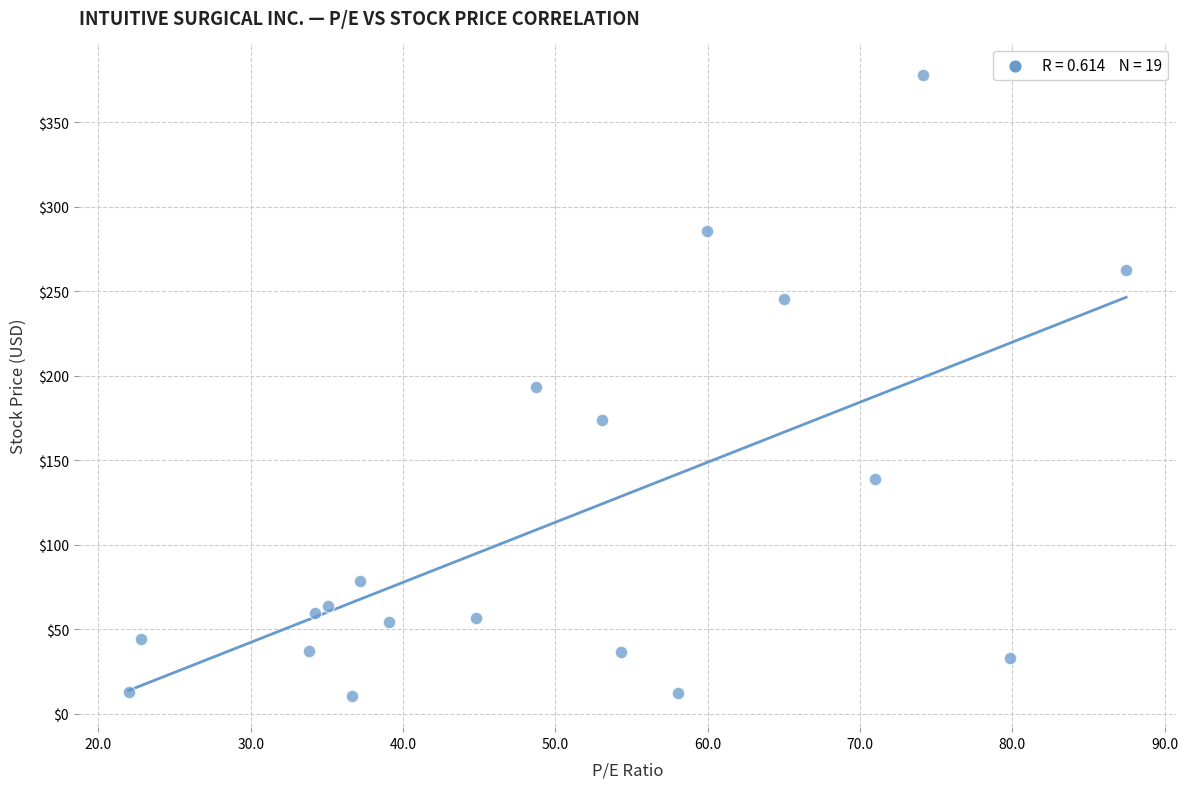

What is the range of Y values (max minus min)?

367.7